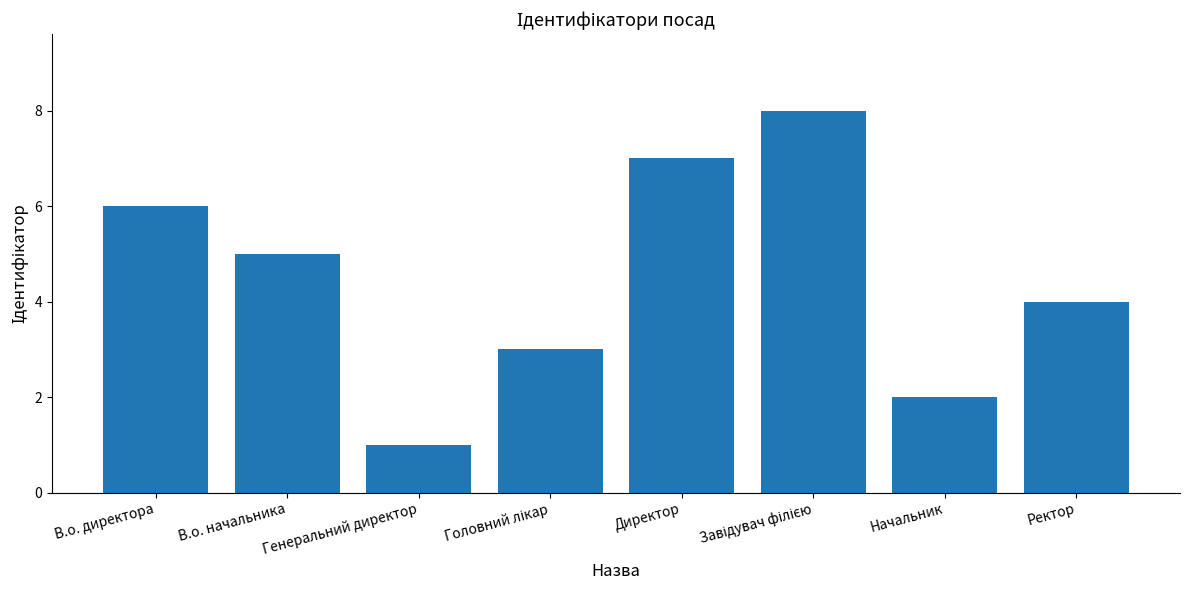

What is the approximate value at Начальник?

2